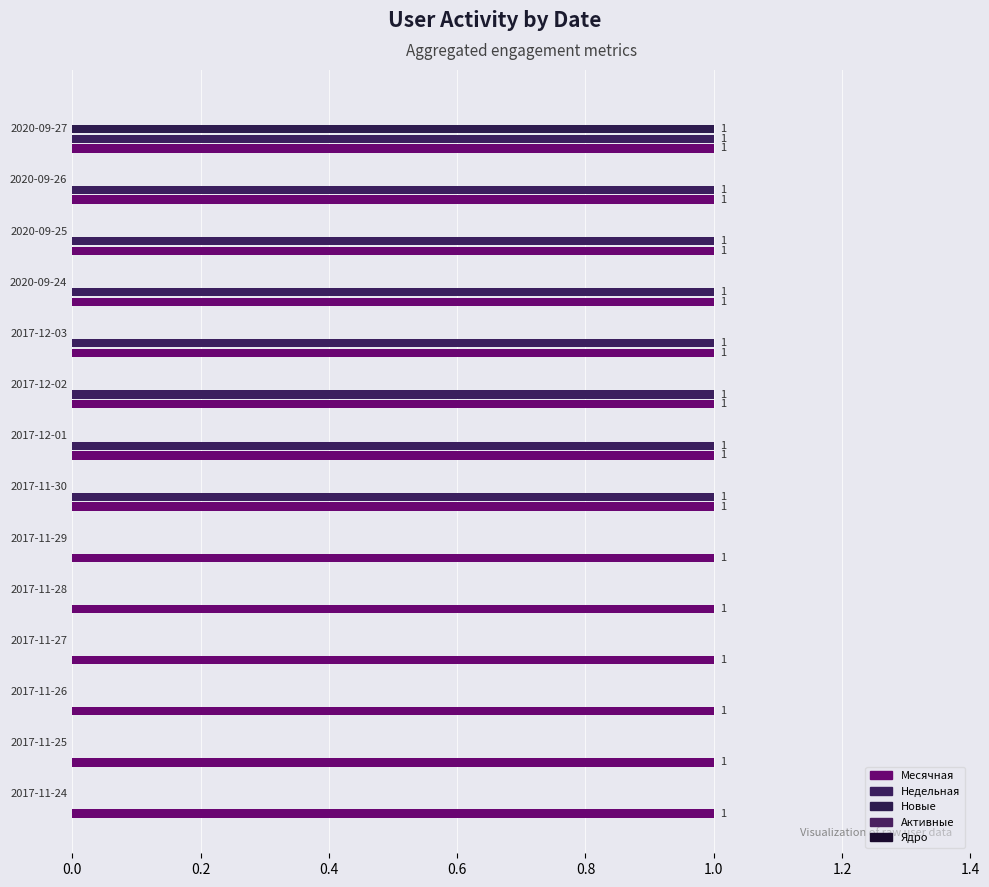

Count the number of categories in the chart.

14